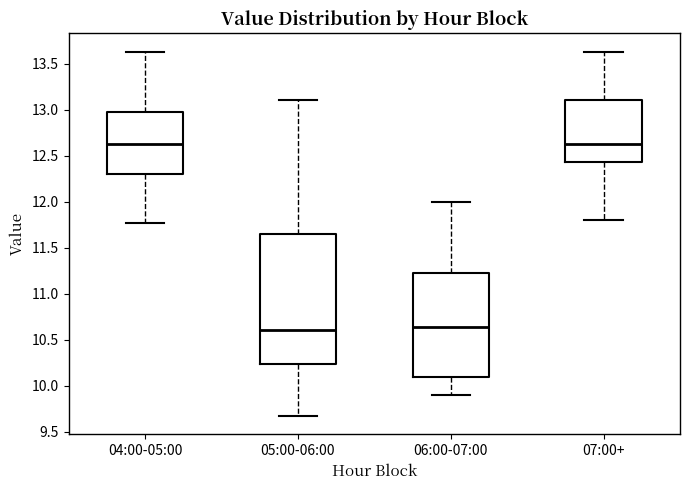

Reading left to right, read every box against the y-axis: the position of its median line, the range the box covers, and the ends of its whiskers. The values are not printed on the chart, so give them approximately, as read against the axis.

04:00-05:00: median 12.65, box 12.30 to 12.95, whiskers 11.75 to 13.65
05:00-06:00: median 10.60, box 10.25 to 11.65, whiskers 9.65 to 13.10
06:00-07:00: median 10.65, box 10.10 to 11.25, whiskers 9.90 to 12.00
07:00+: median 12.65, box 12.45 to 13.10, whiskers 11.80 to 13.65